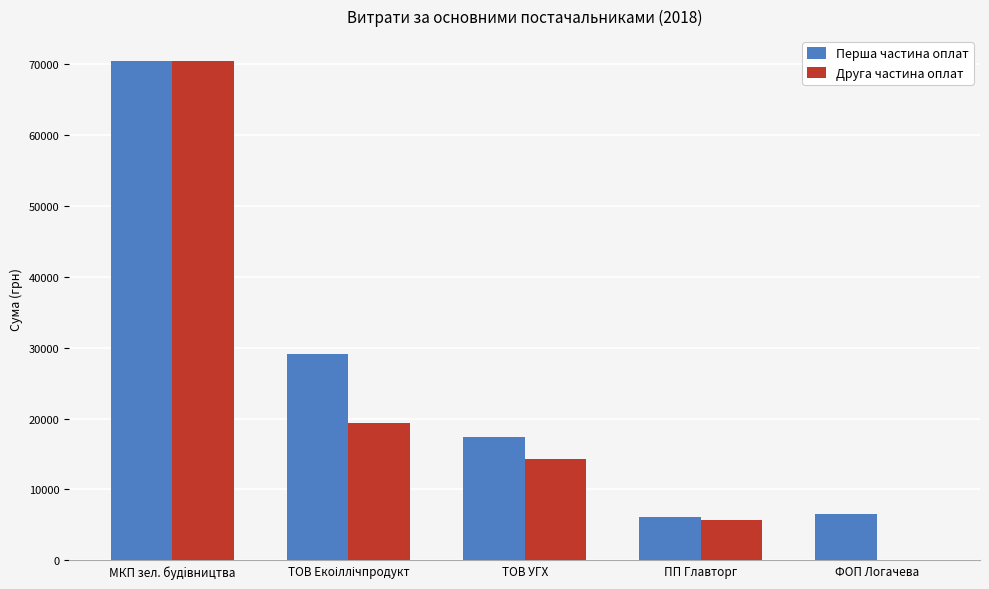

At which category is the sum across all series the highest?

МКП зел. будiвництва